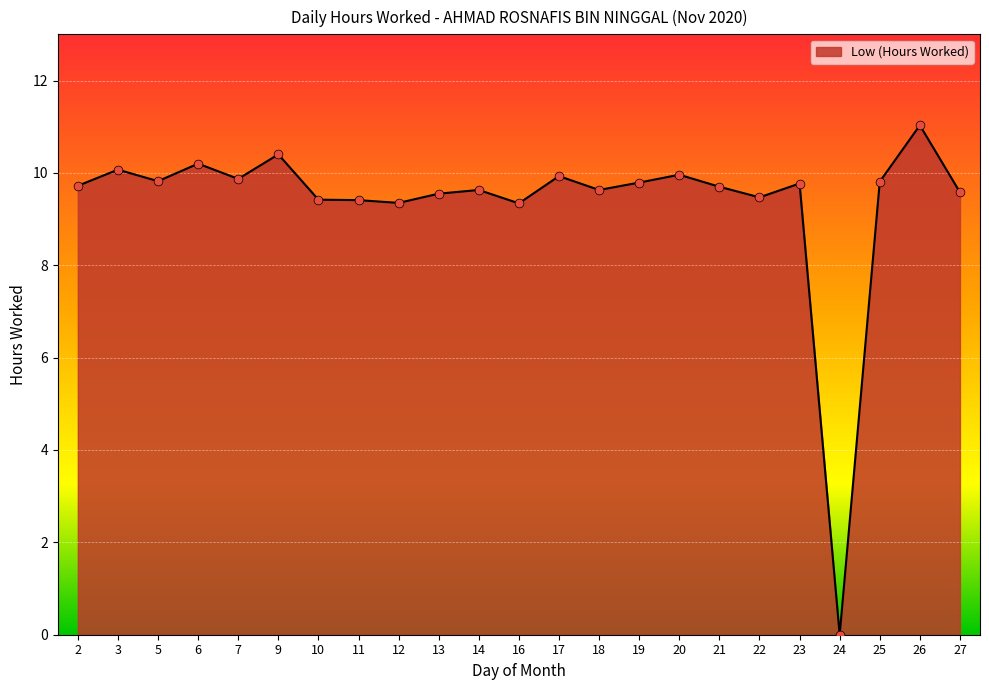

Which has a higher value, 19 or 12?

19